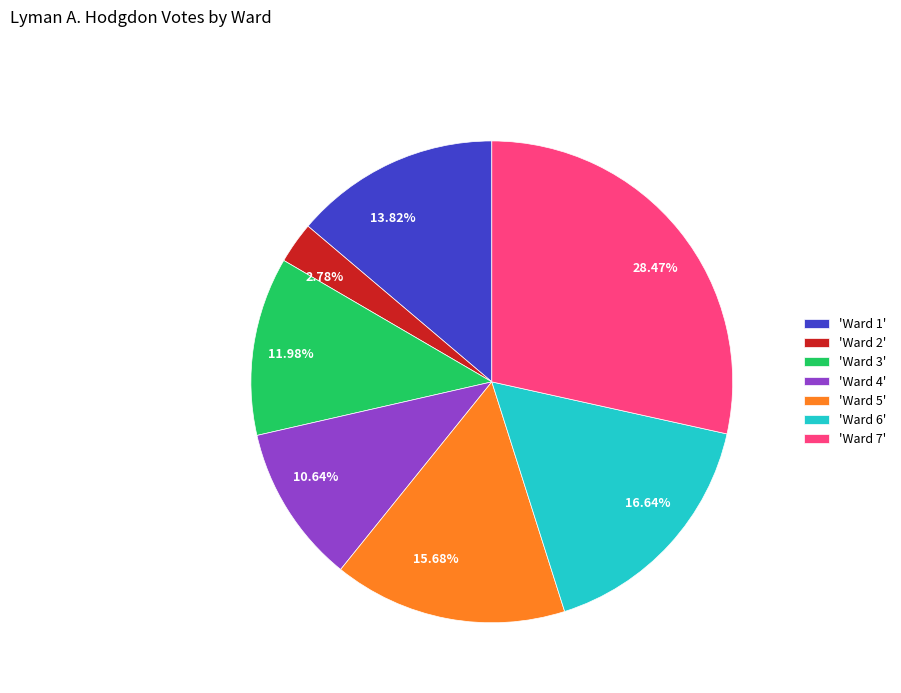

Is there a majority slice in this chart?

No